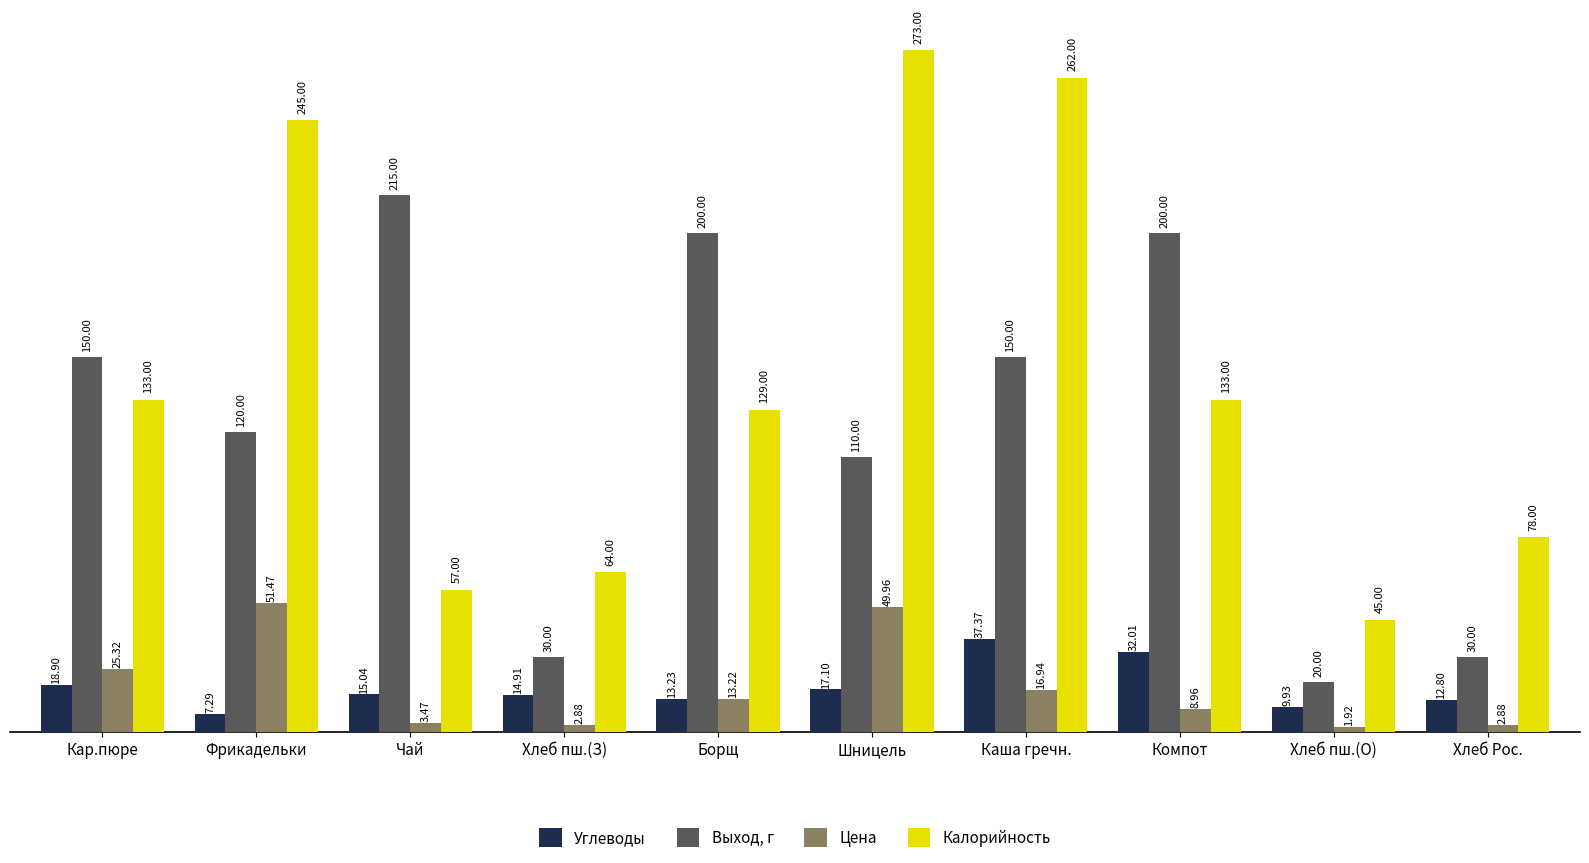

What is the value of the Цена bar at the 8th from the left?

9.0